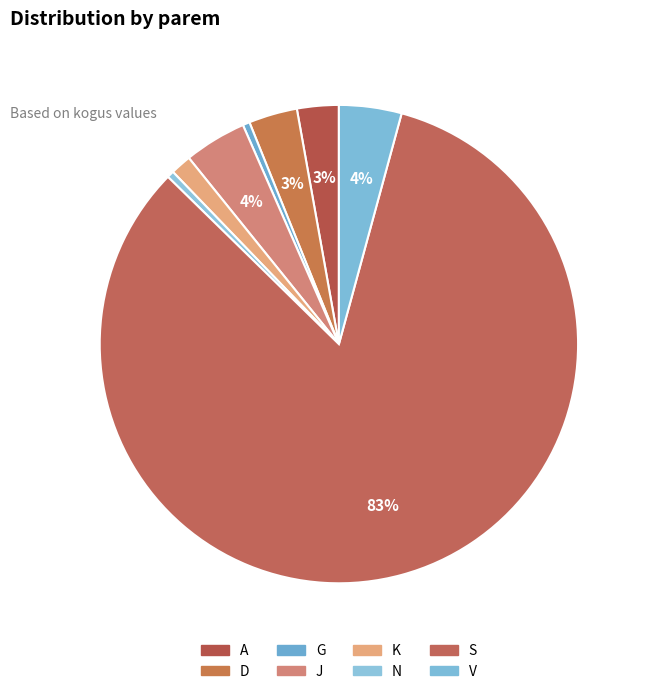

Which category accounts for the majority?

S